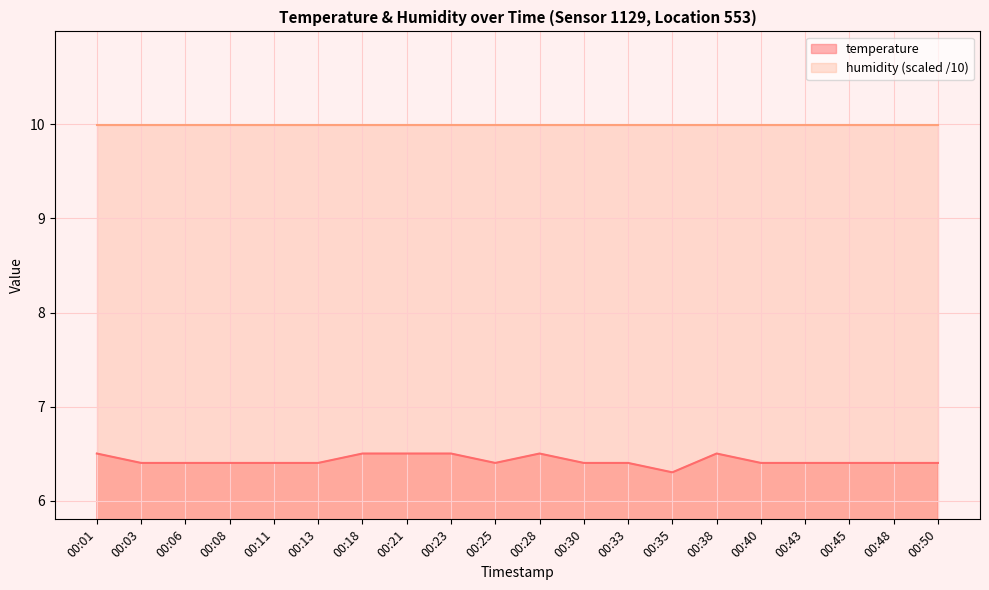

Where is the first local minimum?

00:25